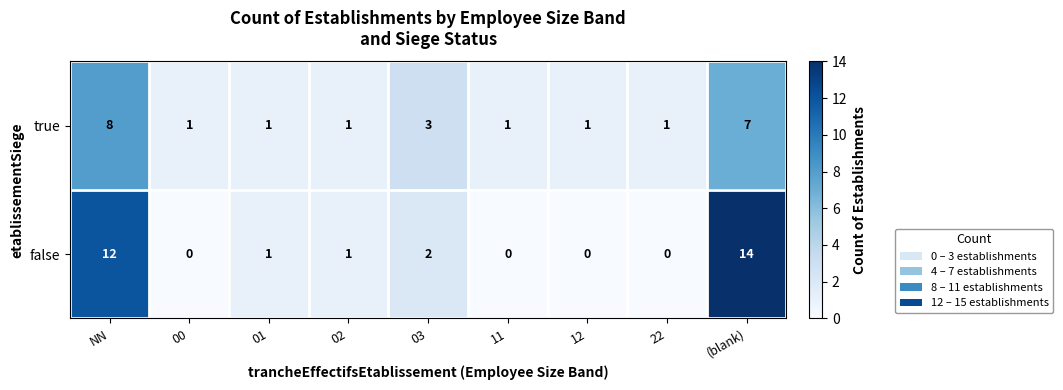

Read the true value at 03.

3